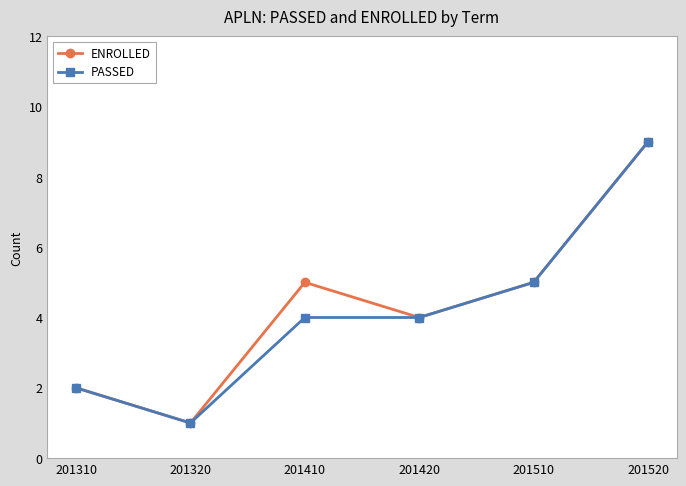

The PASSED series shows 3 at 201310. True or false?

False